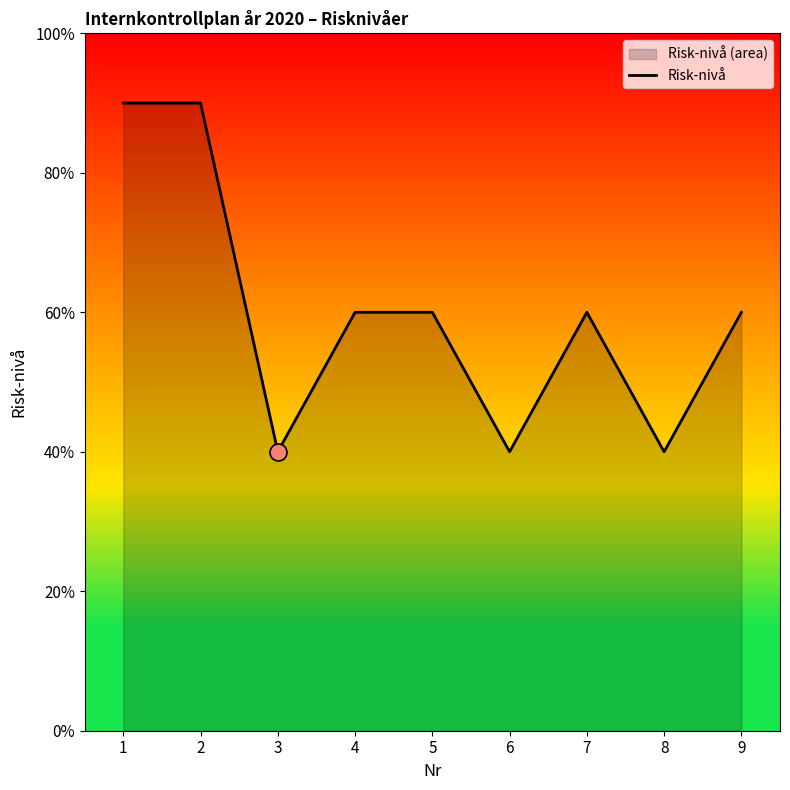

What is the ratio of the value at 2 to the value at 3?

2.2